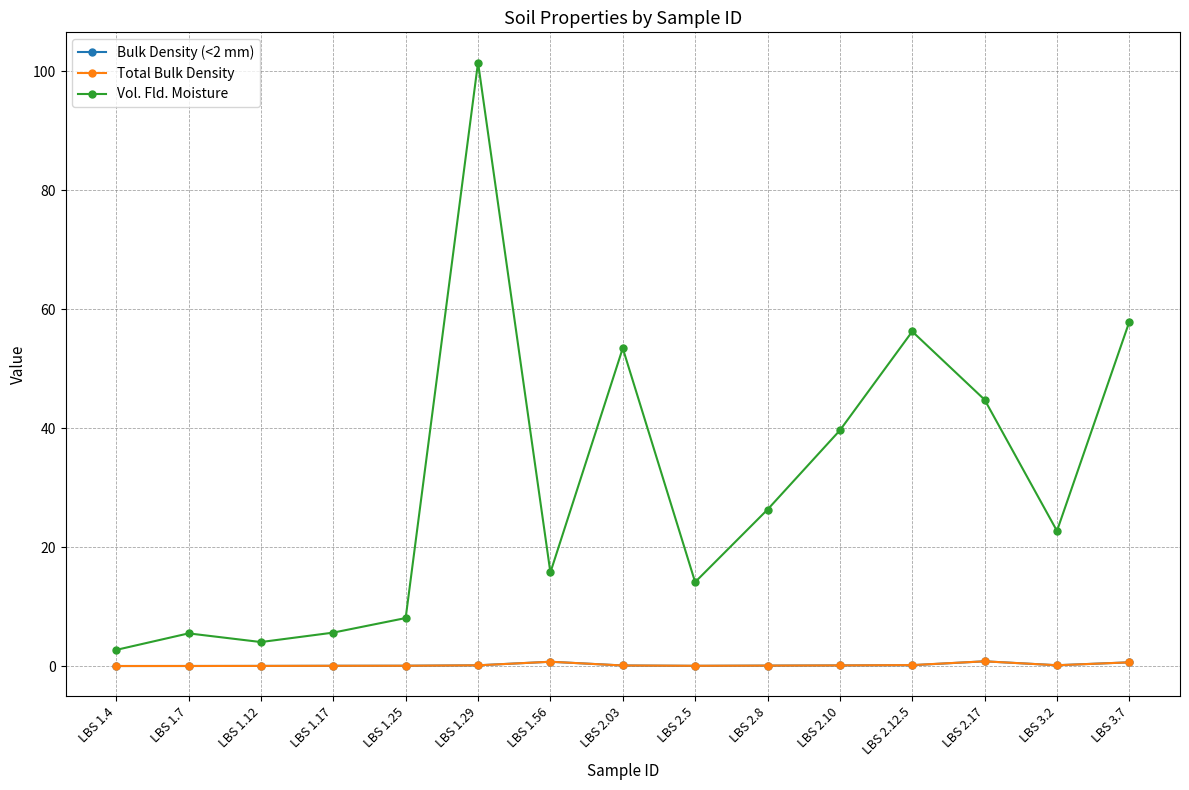

True or false: Vol. Fld. Moisture and Bulk Density (<2 mm) cross at least once.

False